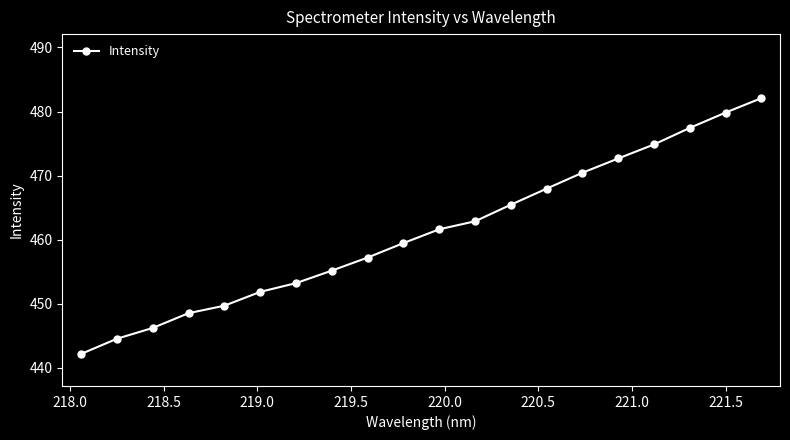

What is the maximum value shown in the chart?

482.1